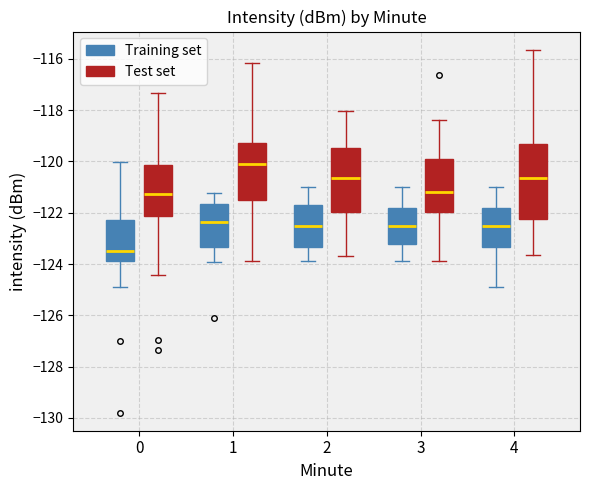

Where is the upper edge of the box for 3 (Test set) on the y-axis? The values are not printed on the chart, so give them approximately, as read against the axis.

-120.0